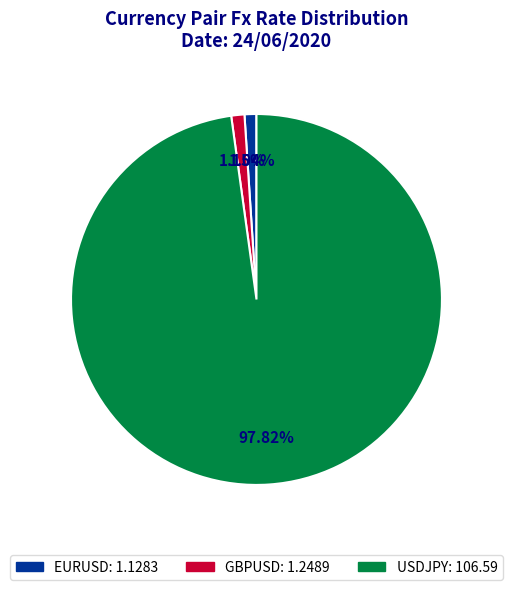

To the nearest percent, what percentage of the pie is EURUSD?

1%